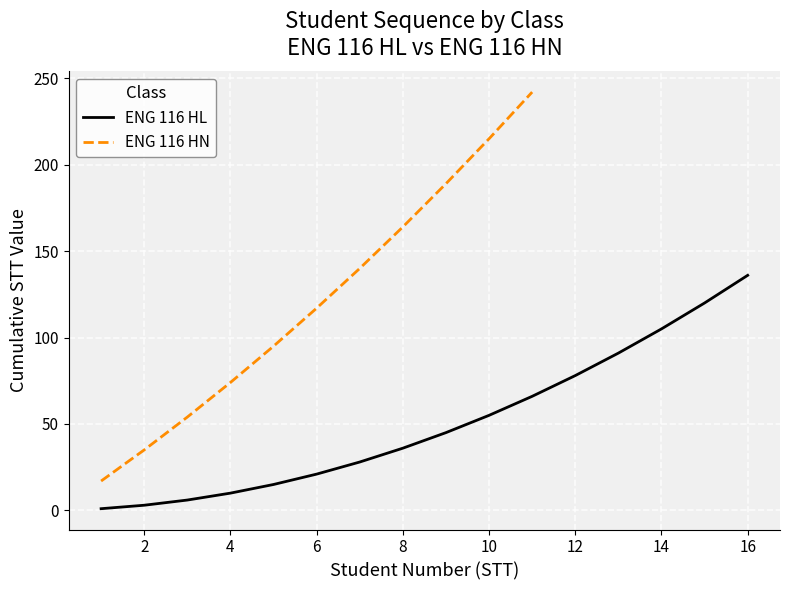

Between 2 and 9, which is larger?

9